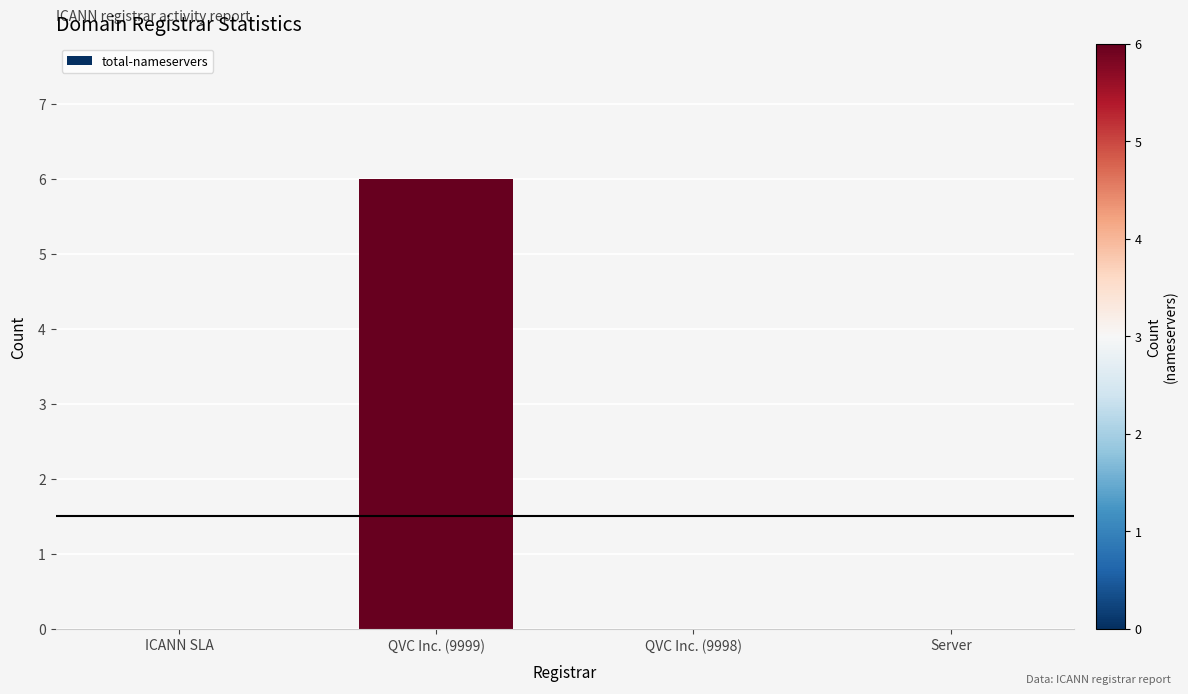

Reading left to right, extract all data points from this chart.

0	6	0	0